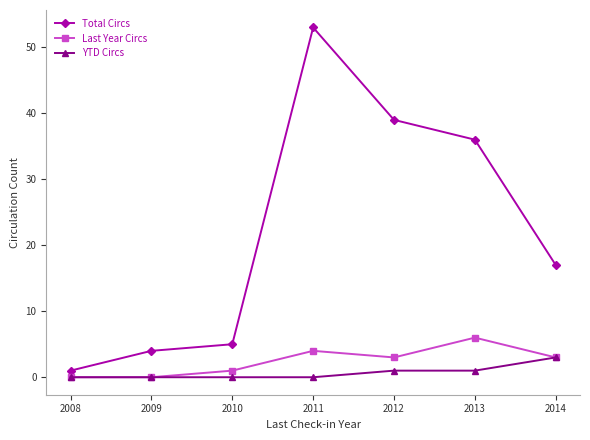

True or false: Total Circs and YTD Circs cross at least once.

False